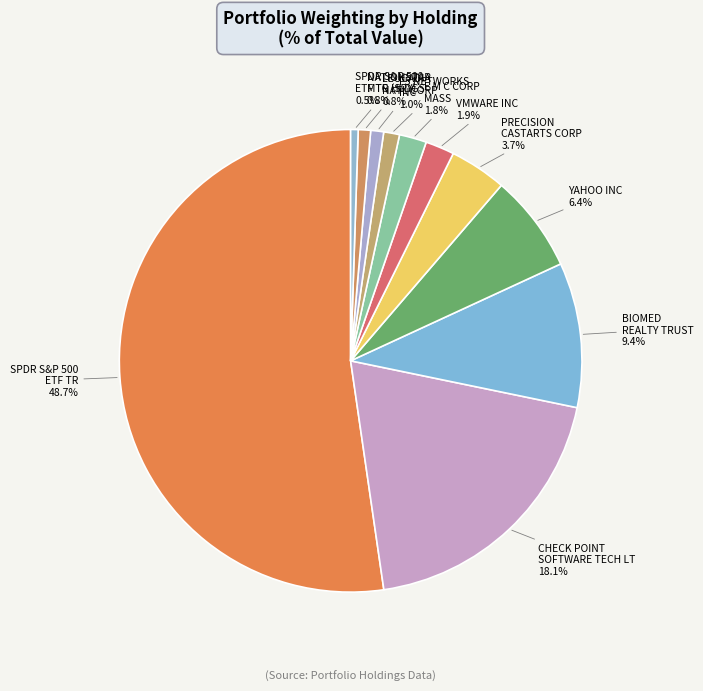

Which slice is the smallest?

SPDR S&P 500 ETF TR (SPY)